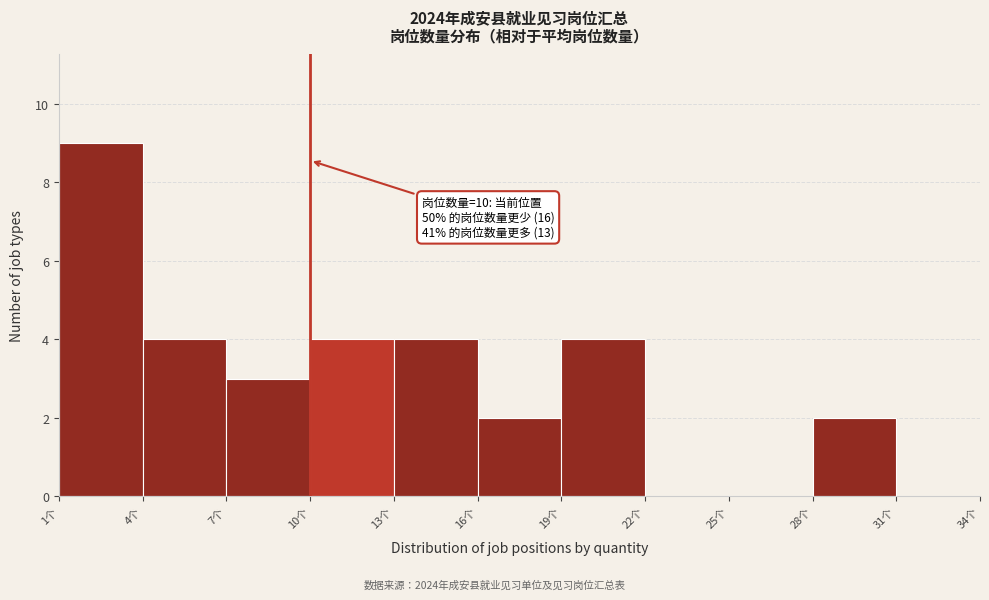

Over which range of the x-axis is the bar tallest?

1 to 4